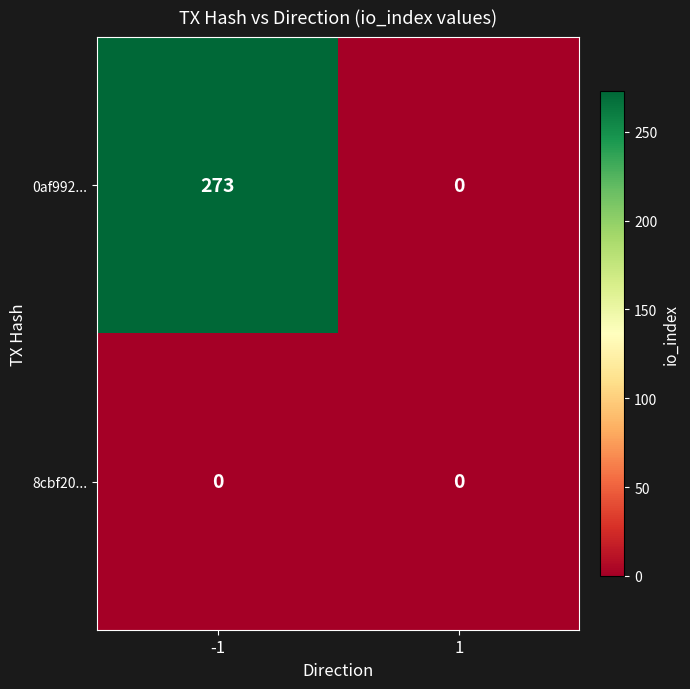

What is the total value across all series at -1?

273